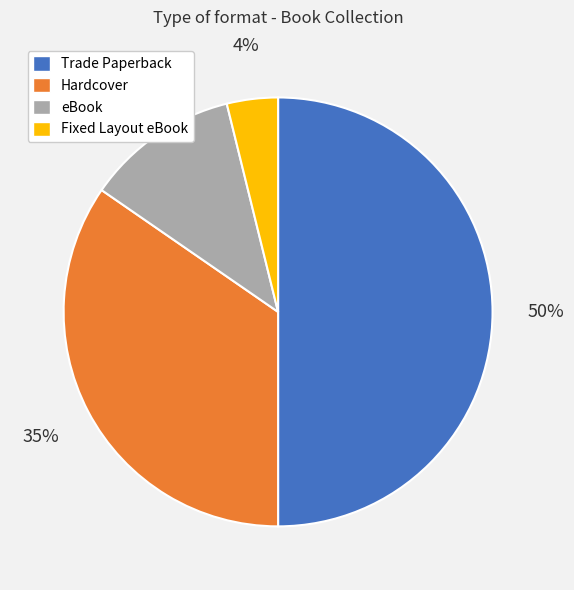

Rank the categories by value from lowest to highest.

Fixed Layout eBook, eBook, Hardcover, Trade Paperback